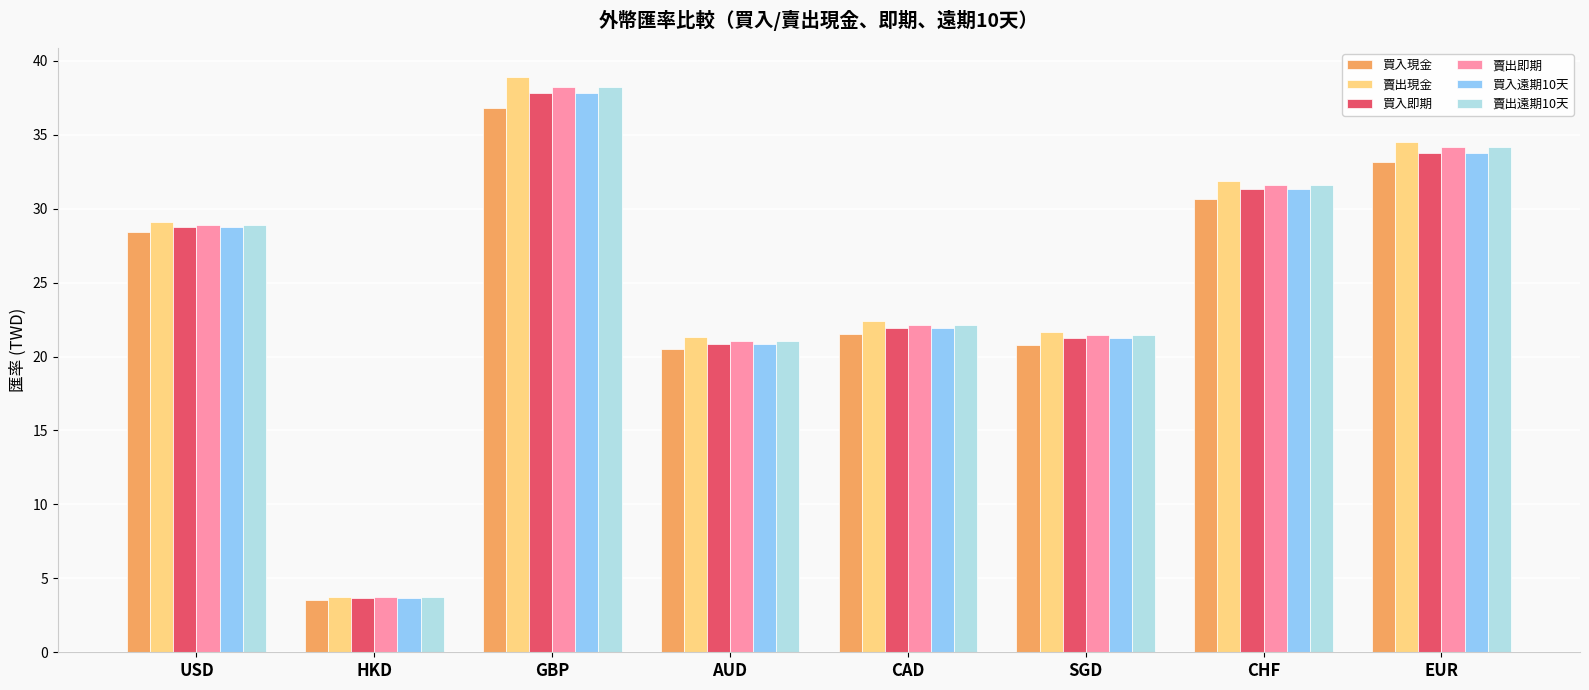

What is the spread (max minus min) of values at USD?

0.7